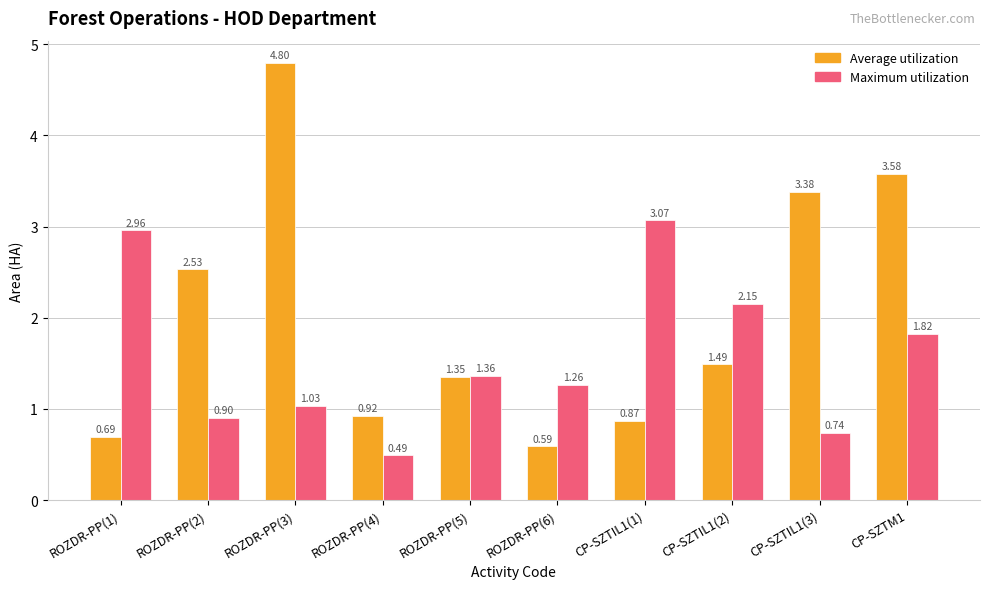

What position from the left is ROZDR-PP(3)?

3